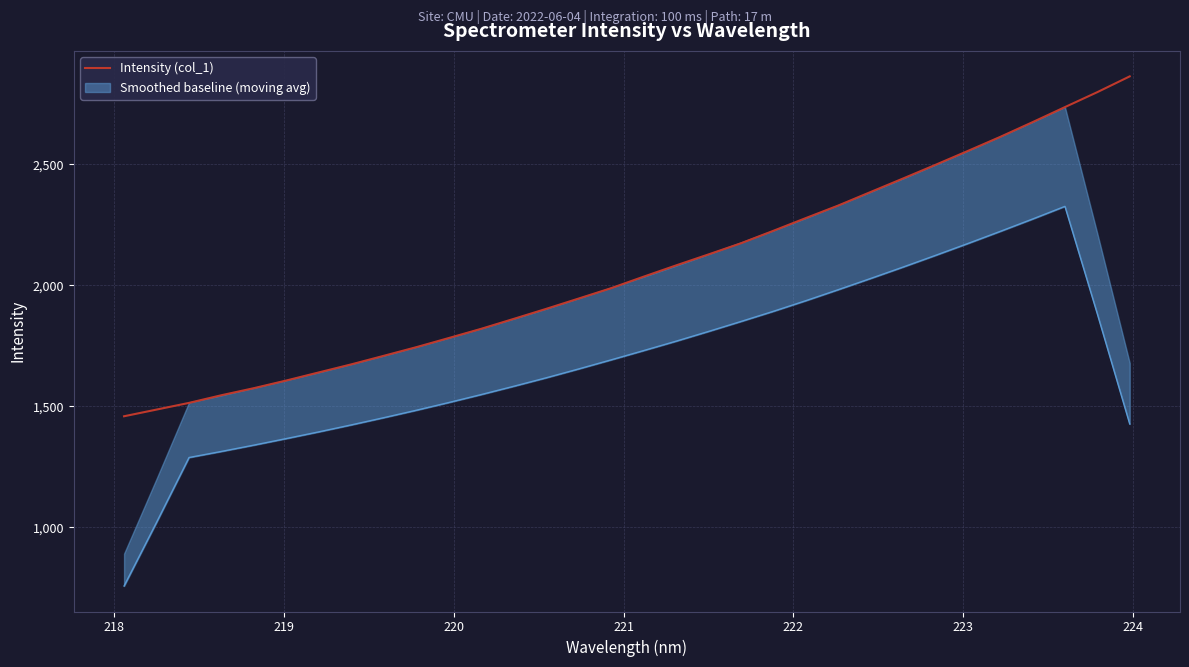

What is the minimum value for Intensity (col_1)?

1459.2